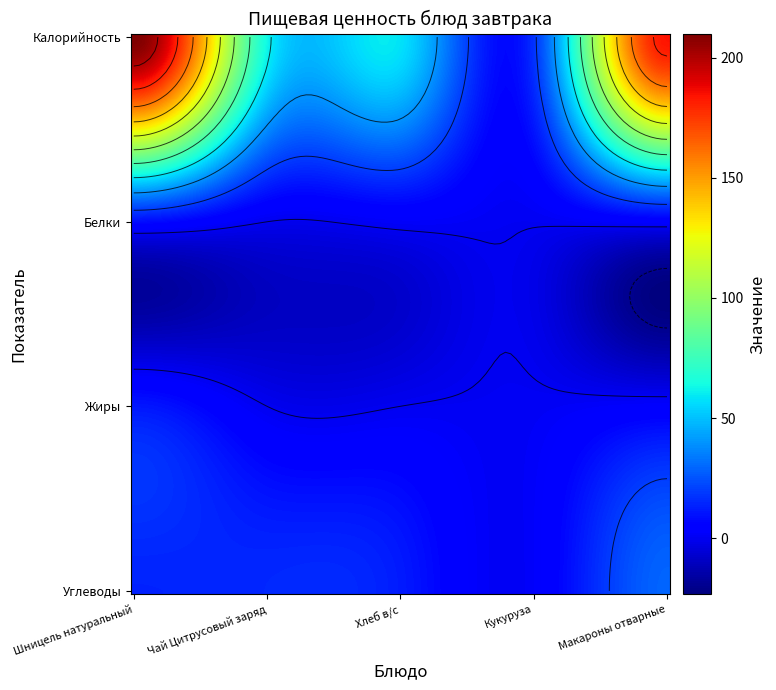

The Суп картофельный с горохом с говядиной series shows 68.9 at Кукуруза консервированная. True or false?

False